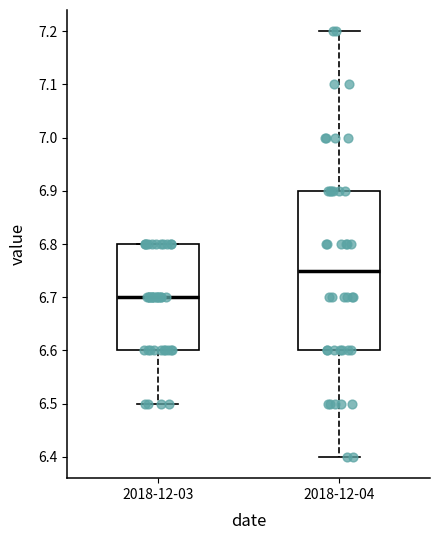

Which box has the highest median line?

2018-12-04